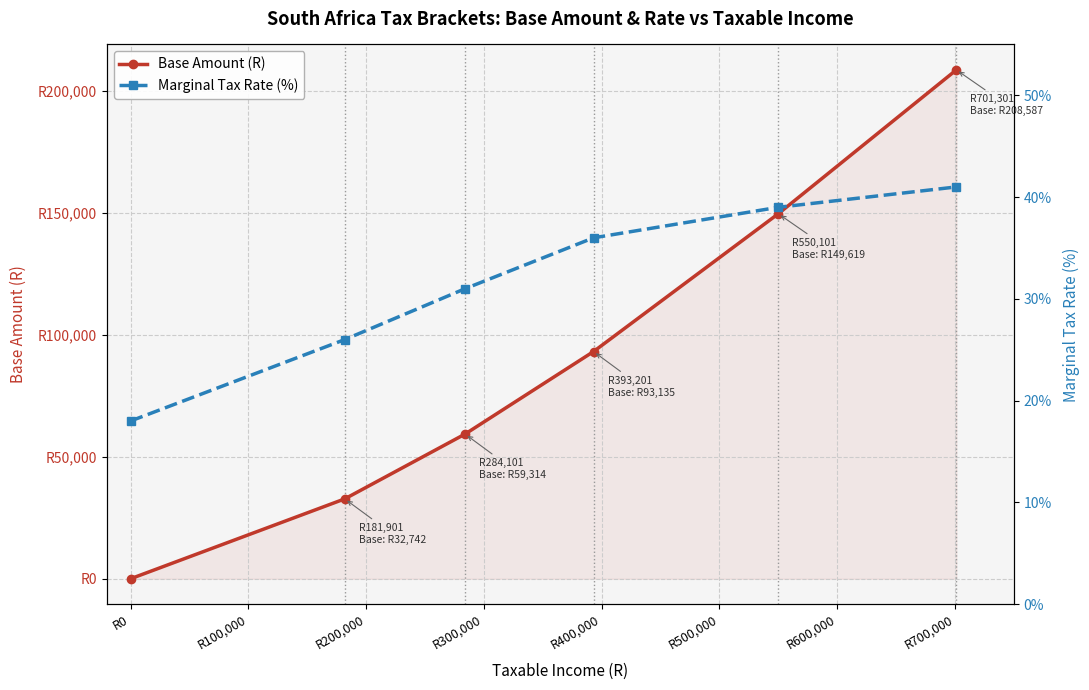

Between R0 and R200,000, which is larger?

R200,000